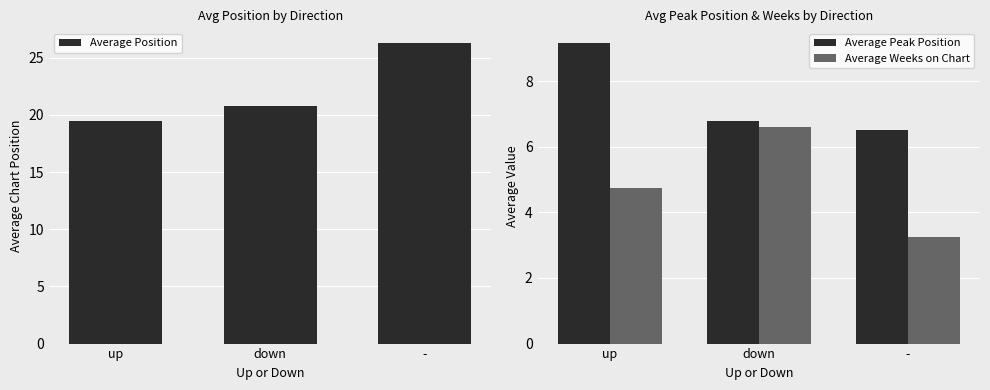

Is the value of Average Weeks on Chart at - greater than the value of Average Position at -?

No